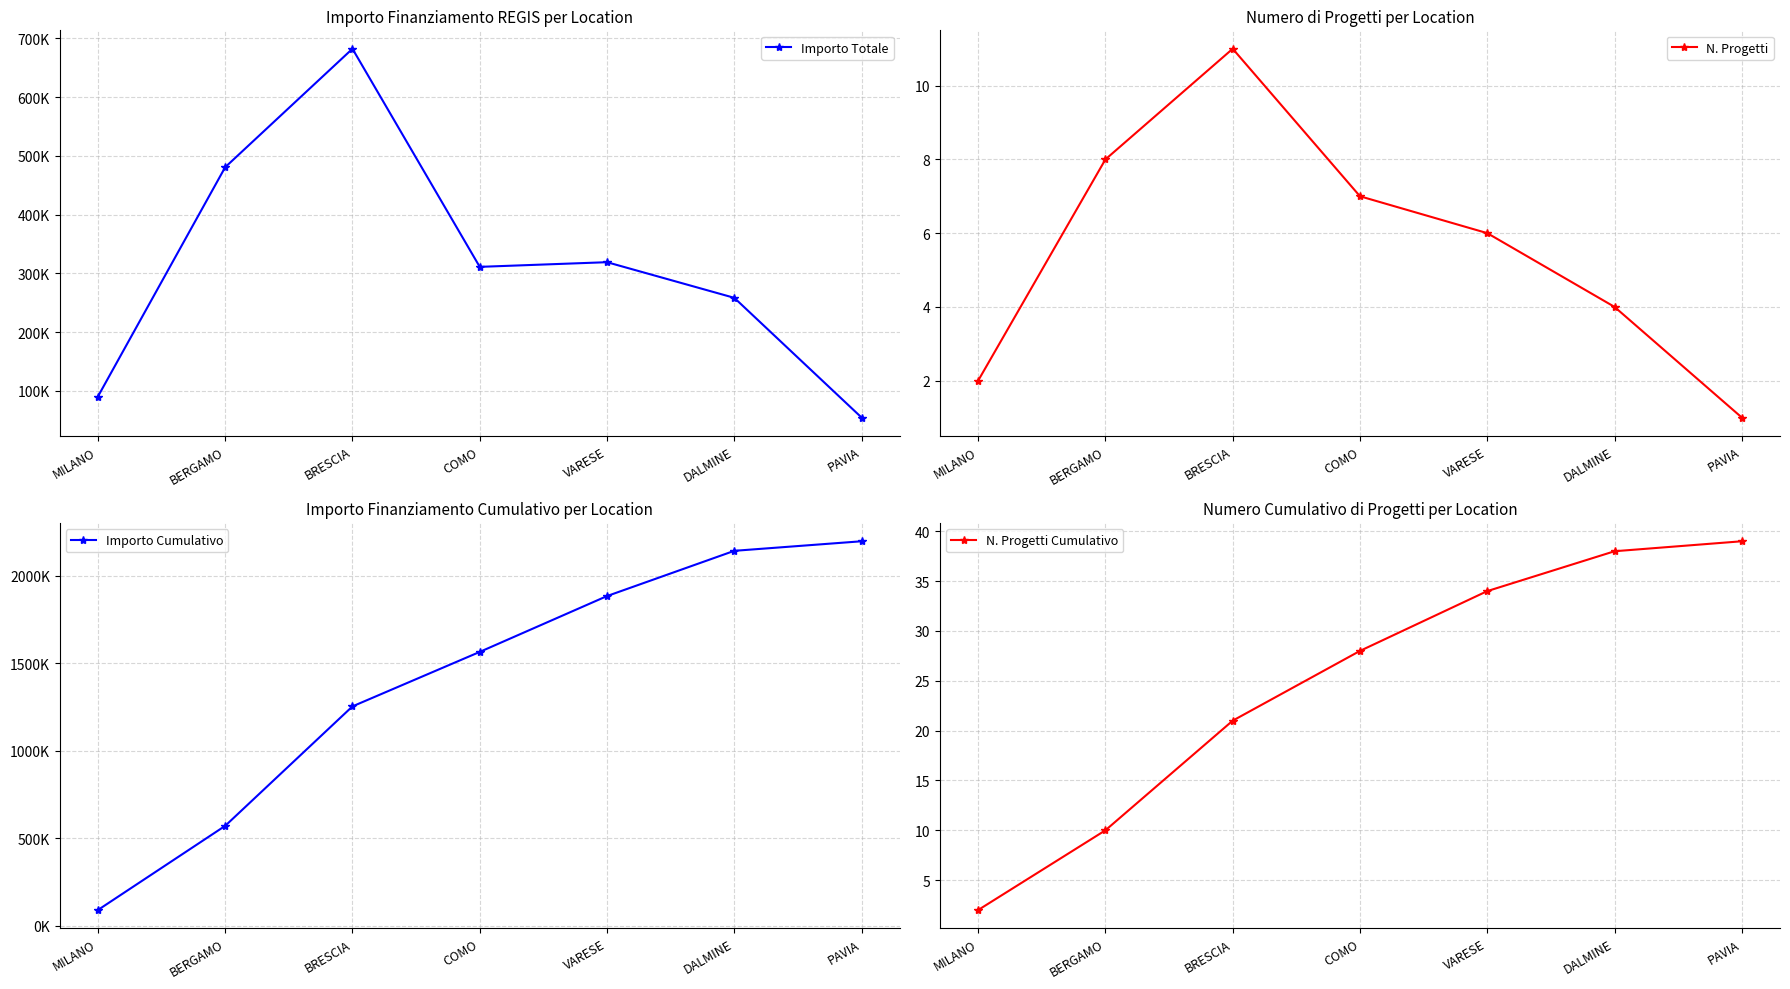

Which series has the largest total across all categories?

Importo Cumulativo